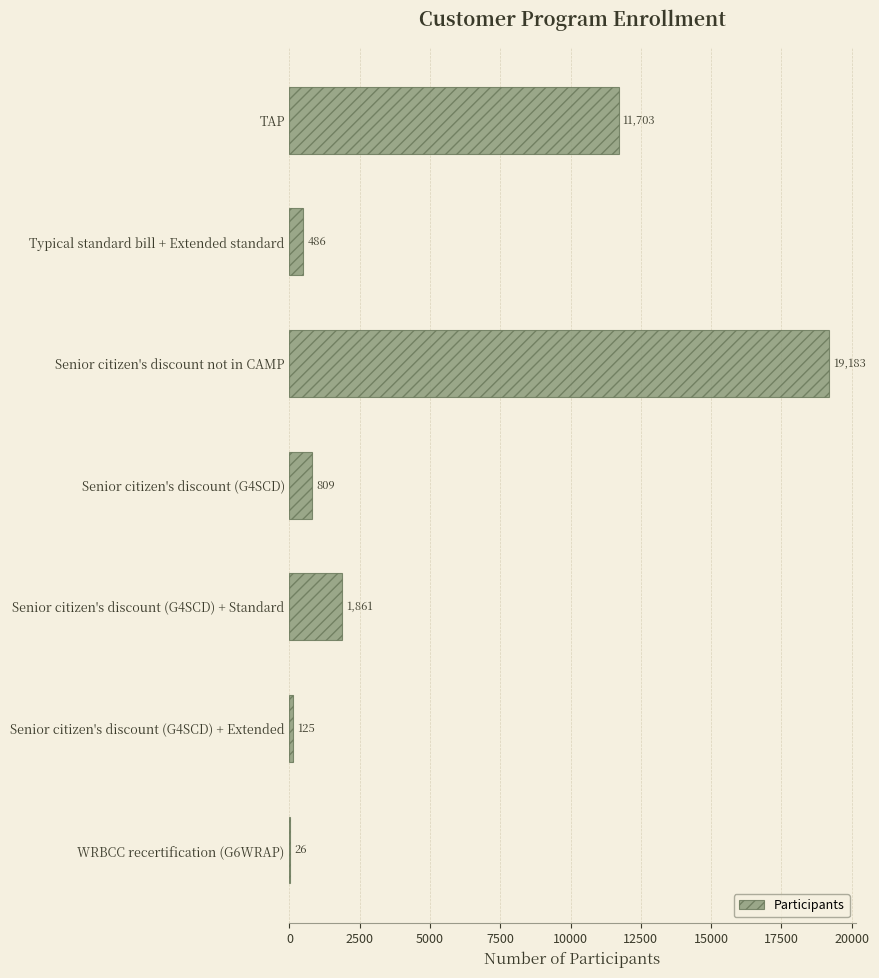

Which has a higher value, Senior citizen's discount (G4SCD) + Extended or TAP?

TAP